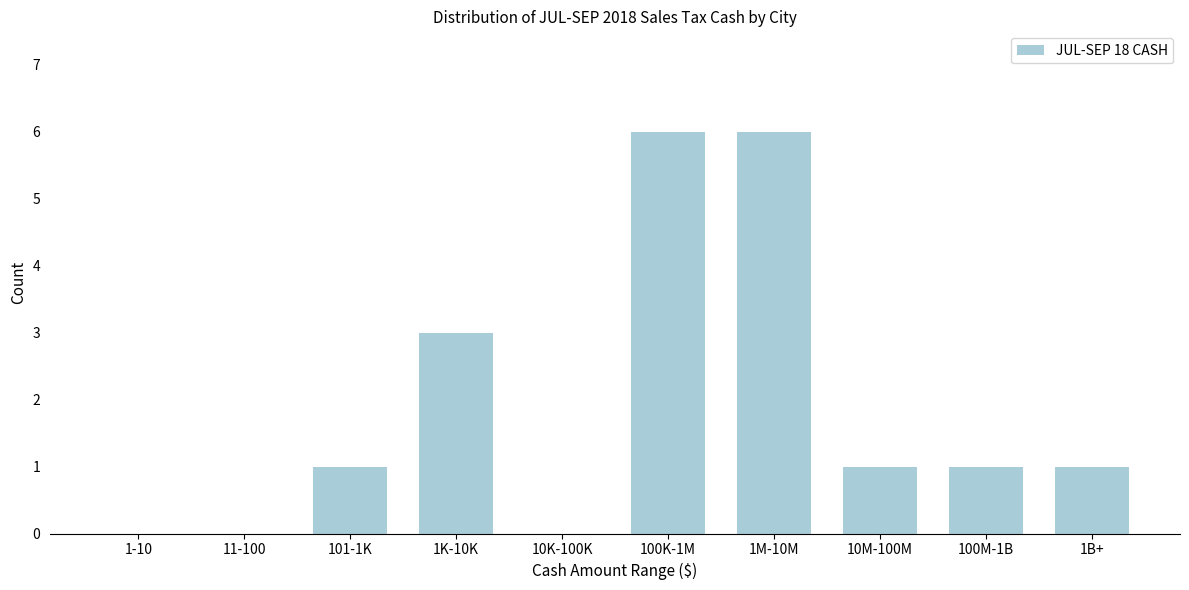

Reading left to right, extract all data points from this chart.

1-10=0	11-100=0	101-1K=1	1K-10K=3	10K-100K=0	100K-1M=6	1M-10M=6	10M-100M=1	100M-1B=1	1B+=1